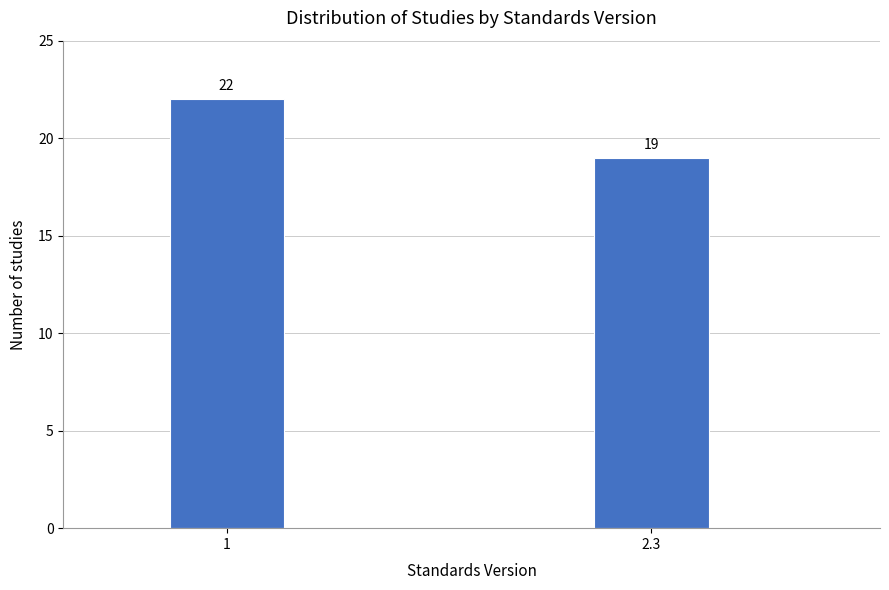

Reading left to right, transcribe all the data shown in this chart.

1=22	2.3=19